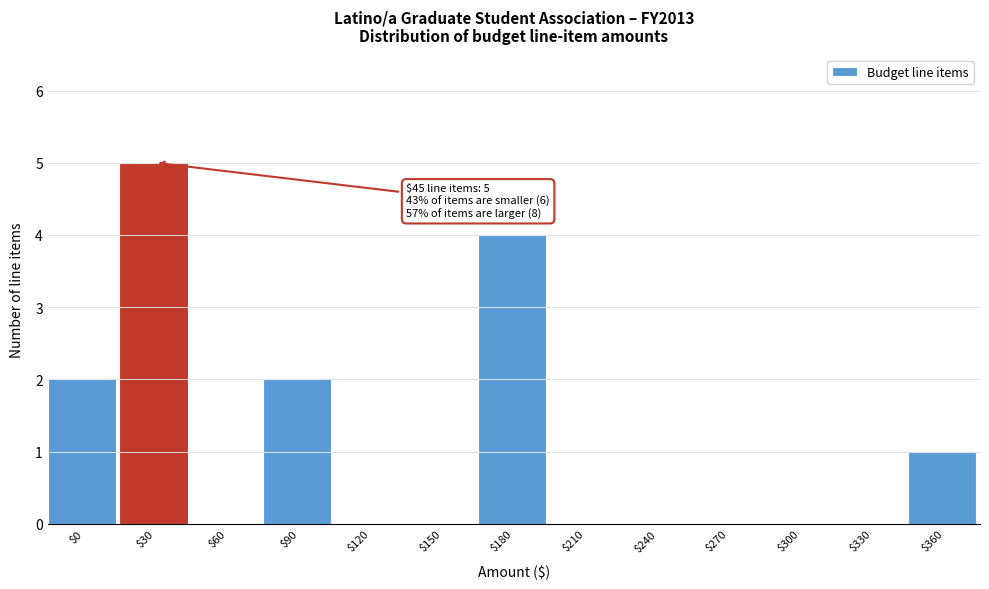

Which label corresponds to the largest value in the chart?

$30